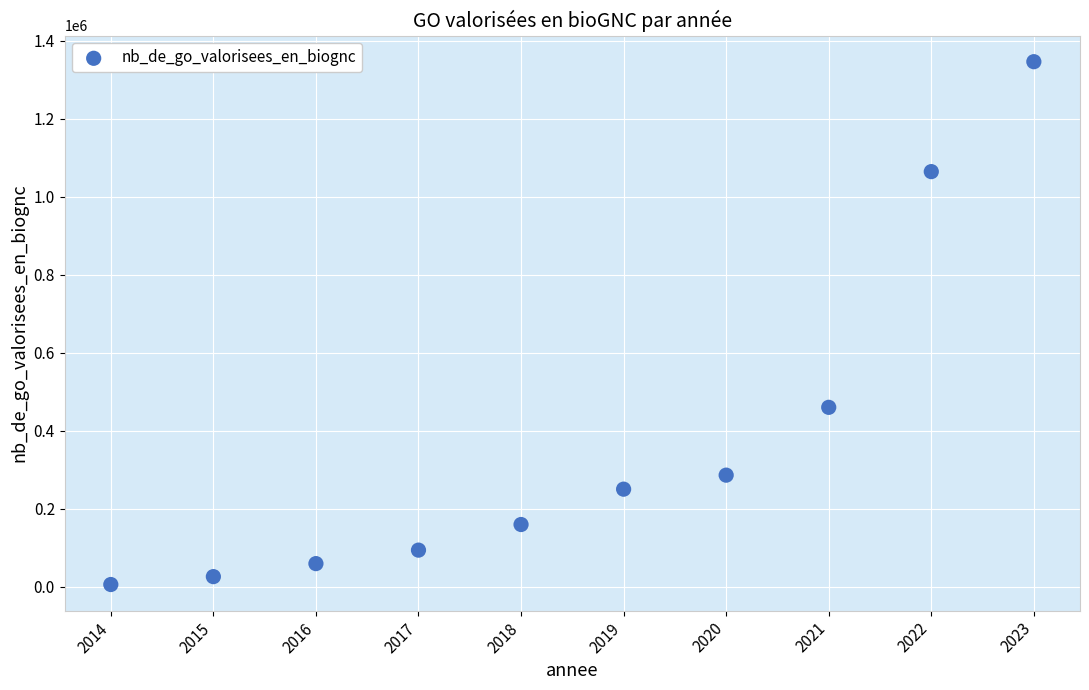

What is the range of X values (max minus min)?

9